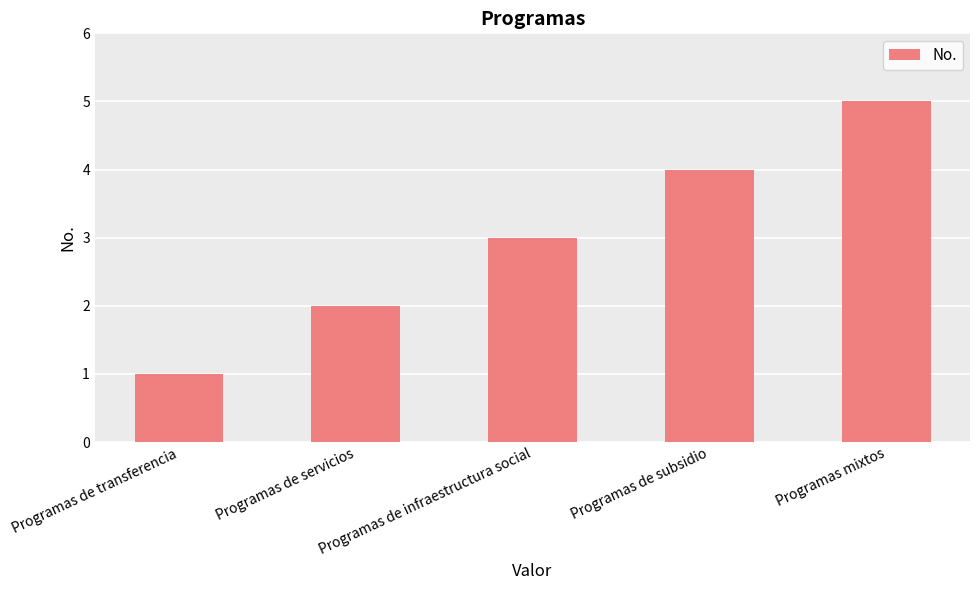

Reading left to right, transcribe all the data shown in this chart.

1	2	3	4	5